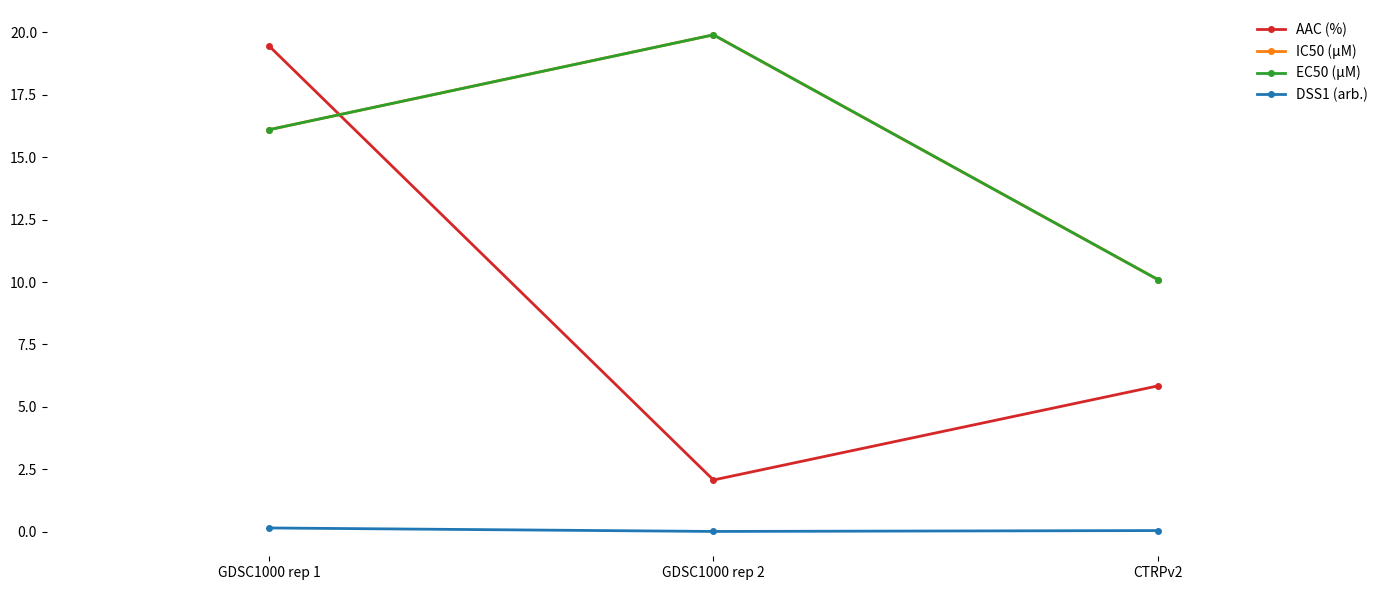

The EC50 (µM) series shows 9.4 at GDSC1000 rep 1. True or false?

False